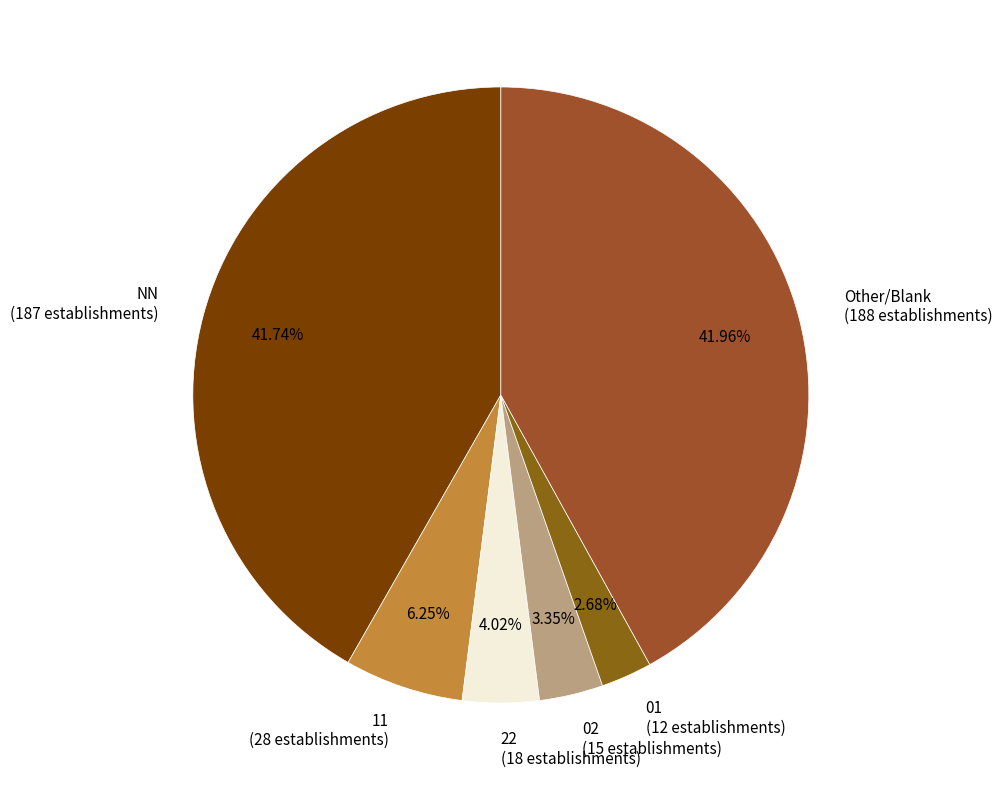

Do 22 (18 establishments) and 11 (28 establishments) together represent more than half of the pie?

No